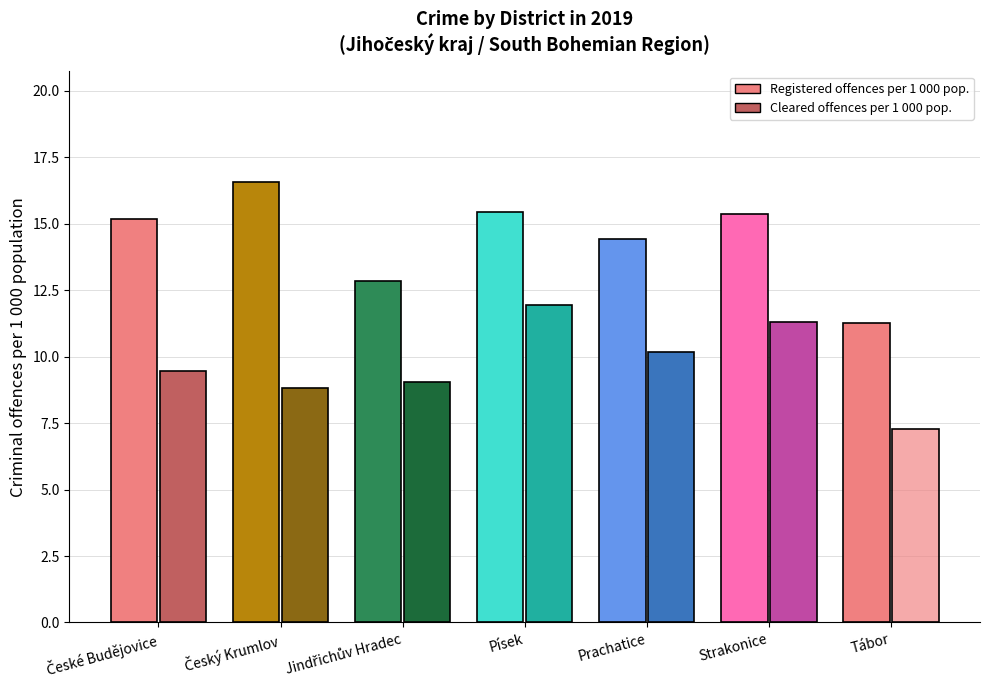

How many groups of bars are there?

7